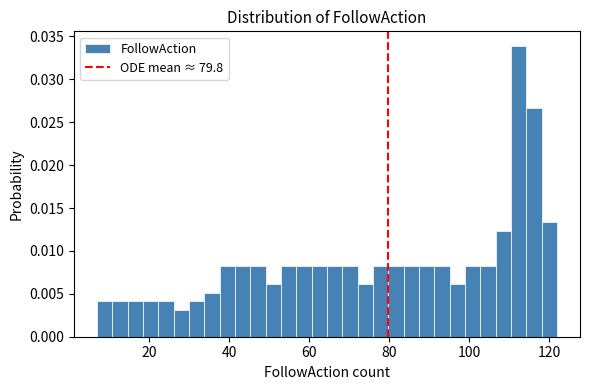

Read against the x-axis, roughly where is the centre of the tallest bar?

112